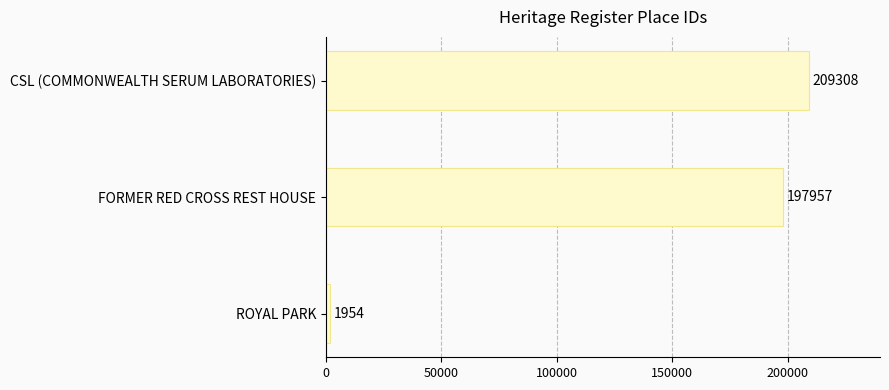

What is the minimum value shown in the chart?

1954